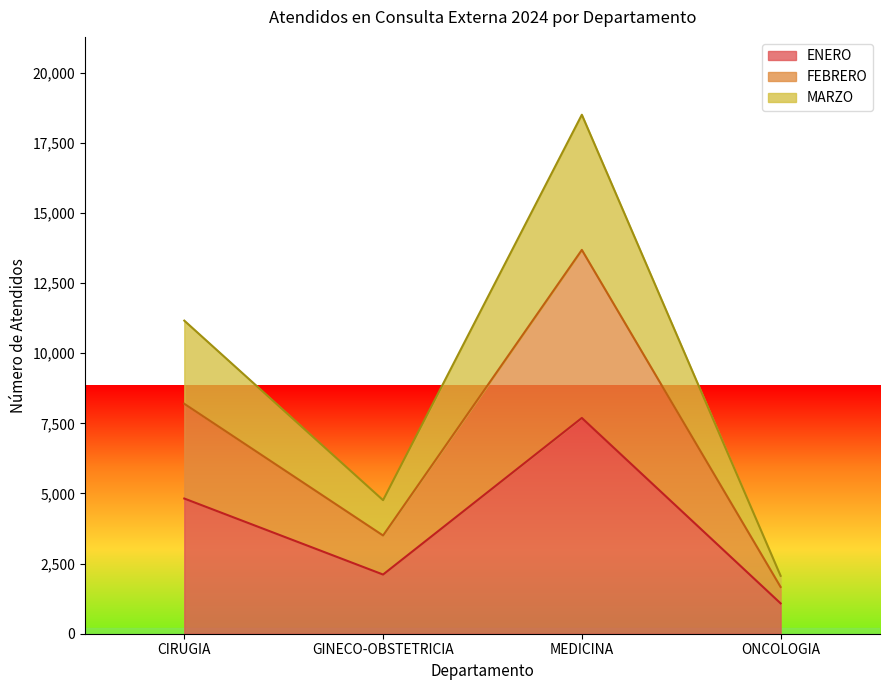

True or false: MARZO has more than 0 interior local peaks.

True